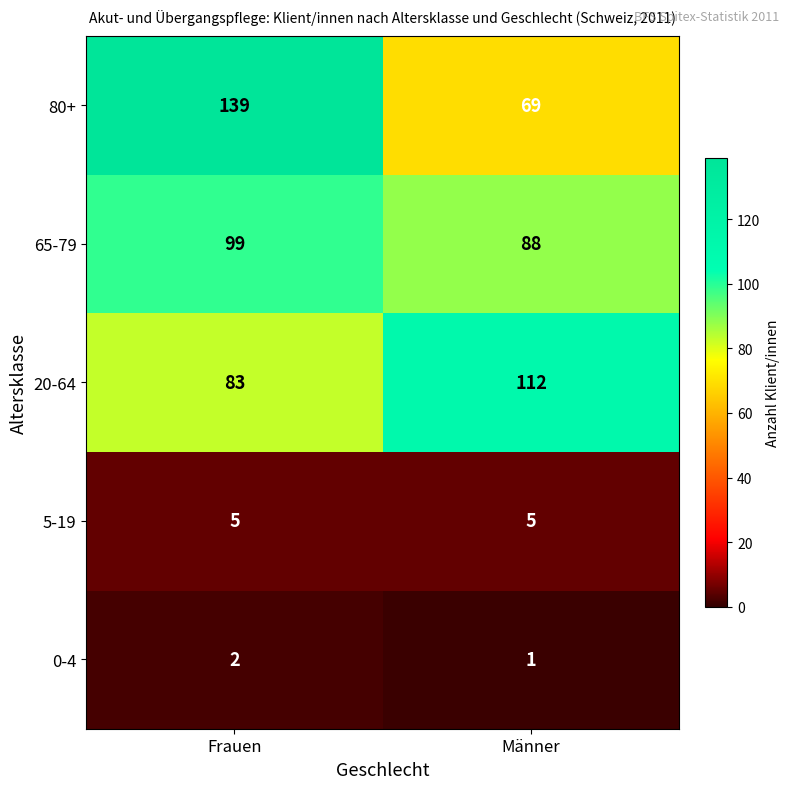

What is the smallest value displayed?

1